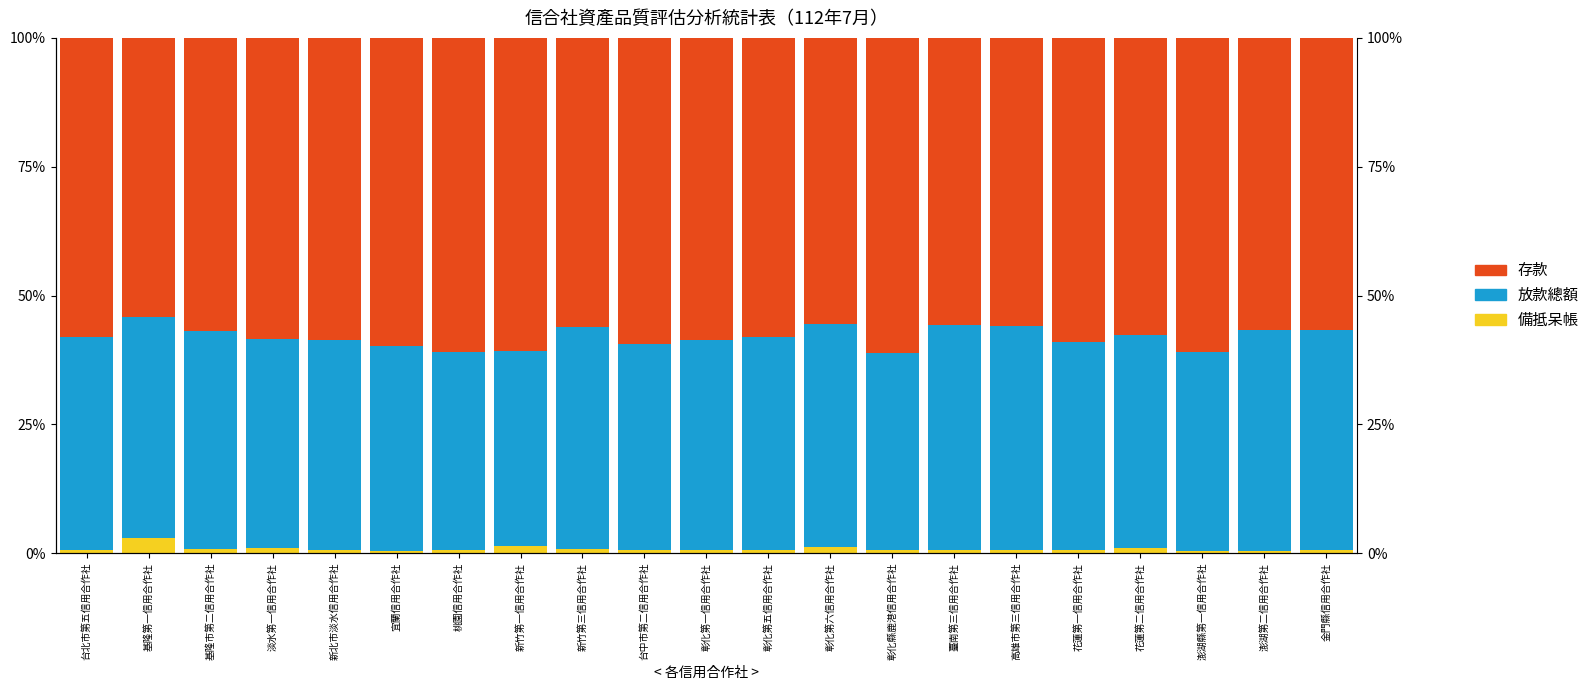

Is the value of 備抵呆帳 at 宜蘭信用合作社 greater than the value of 放款總額 at 基隆市第二信用合作社?

No